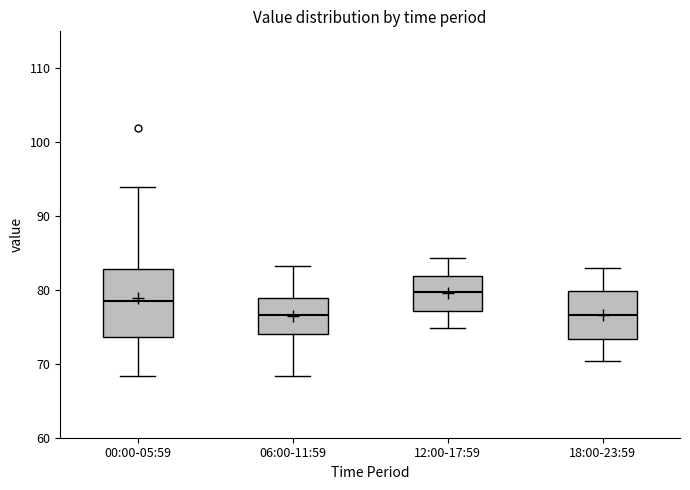

Reading left to right, read every box against the y-axis: the position of its median line, the range the box covers, and the ends of its whiskers. The values are not printed on the chart, so give them approximately, as read against the axis.

00:00-05:59: median 78, box 74 to 83, whiskers 68 to 94
06:00-11:59: median 77, box 74 to 79, whiskers 68 to 83
12:00-17:59: median 80, box 77 to 82, whiskers 75 to 84
18:00-23:59: median 77, box 73 to 80, whiskers 70 to 83